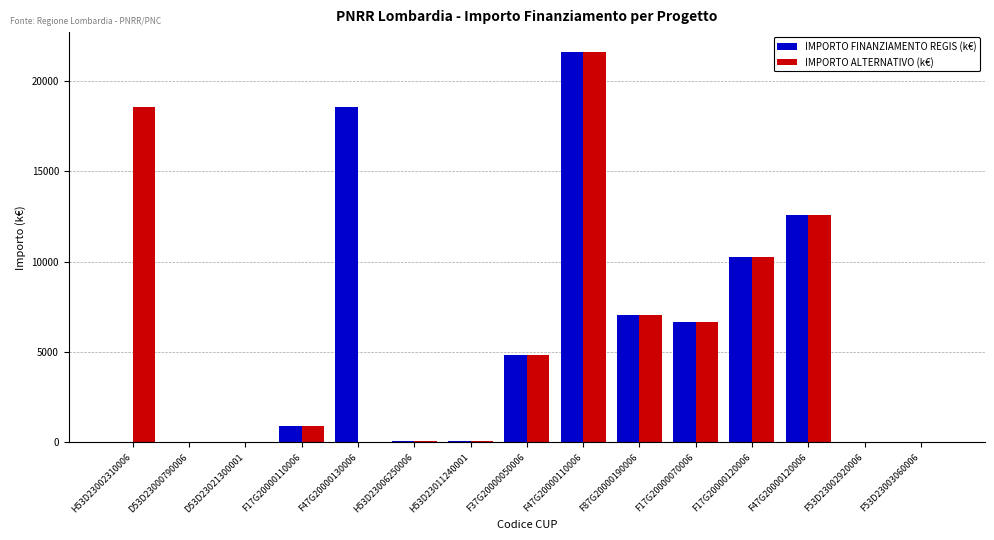

Is the value of IMPORTO ALTERNATIVO (k€) at F47G20000120006 greater than the value of IMPORTO FINANZIAMENTO REGIS (k€) at D53D23021300001?

Yes